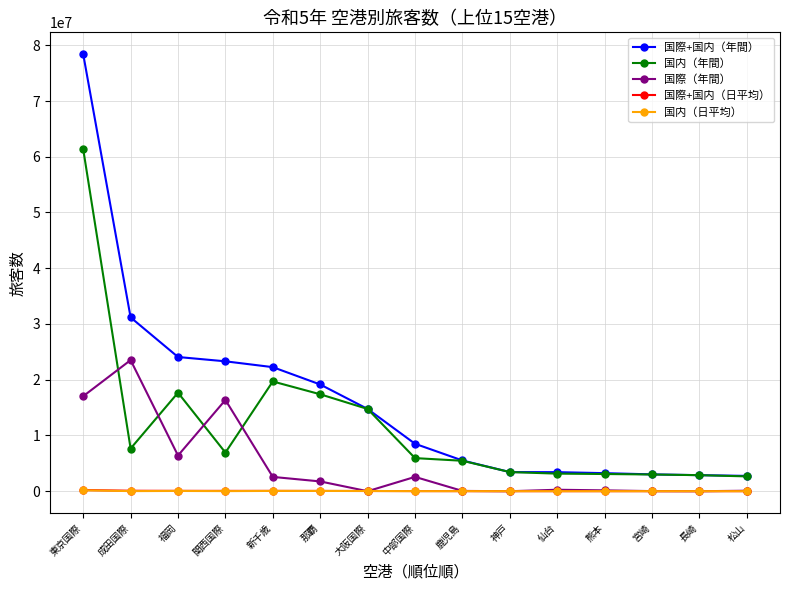

What is the label of the 10th point from the right?

那覇